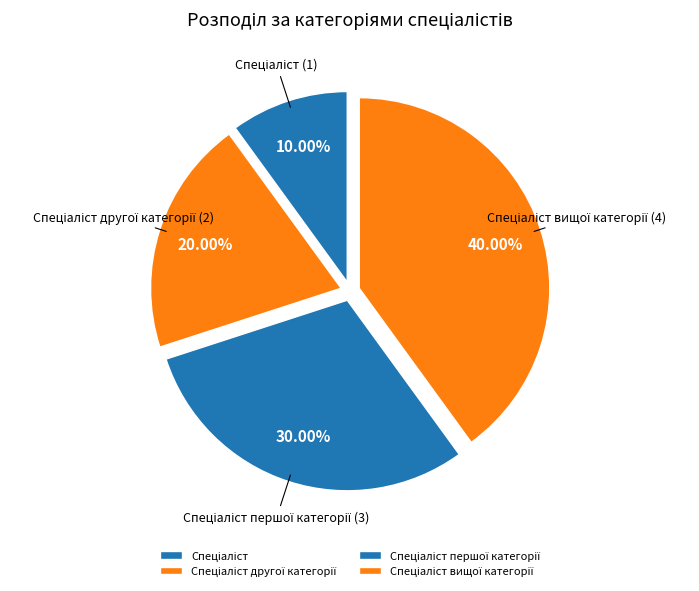

Does any single category account for the majority?

No